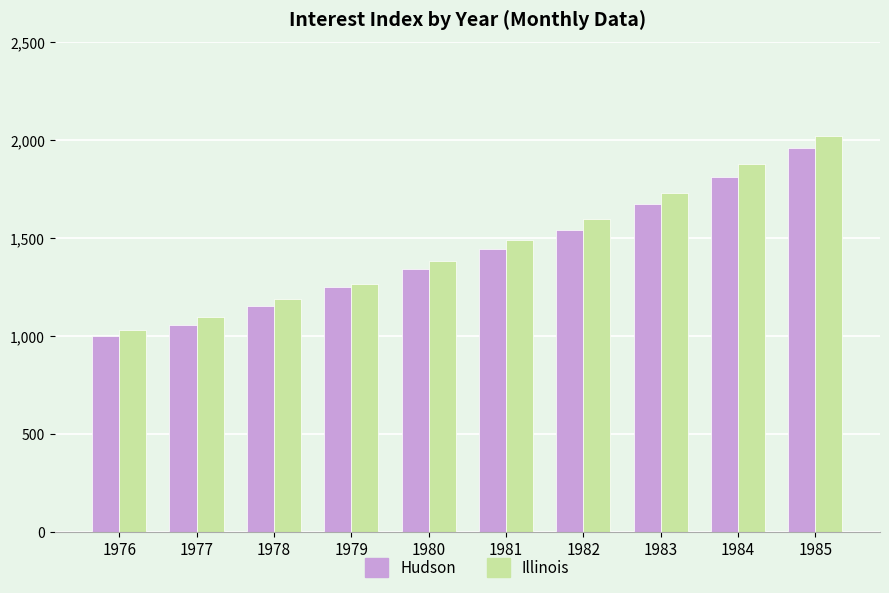

How many bars are there in each group?

2